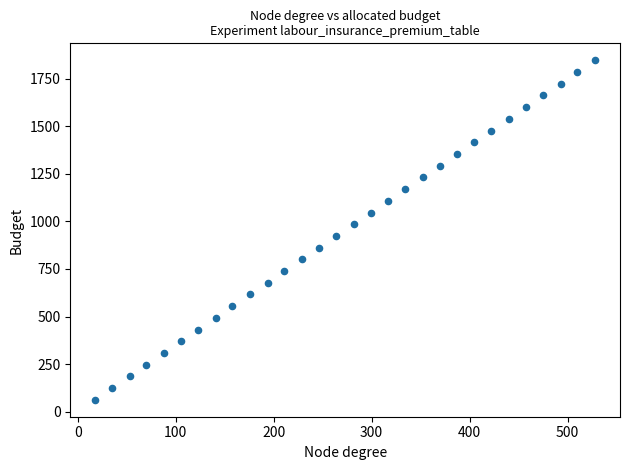

What is the range of Y values (max minus min)?

1786